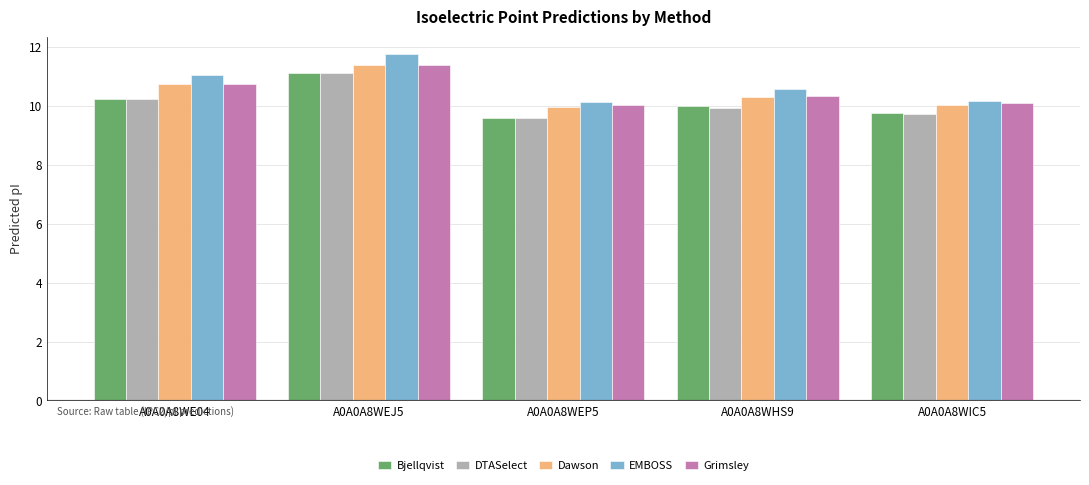

What is the total value across all series at A0A0A8WE04?

52.9